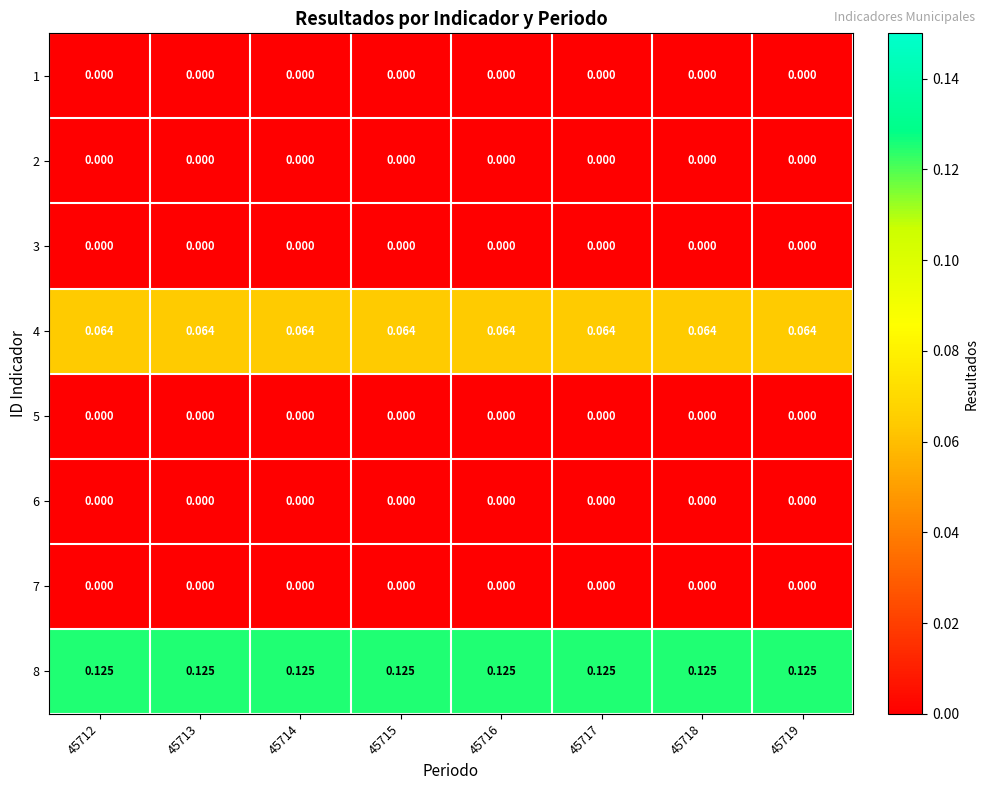

Is the value of 8 at 45717 greater than the value of 5 at 45717?

Yes